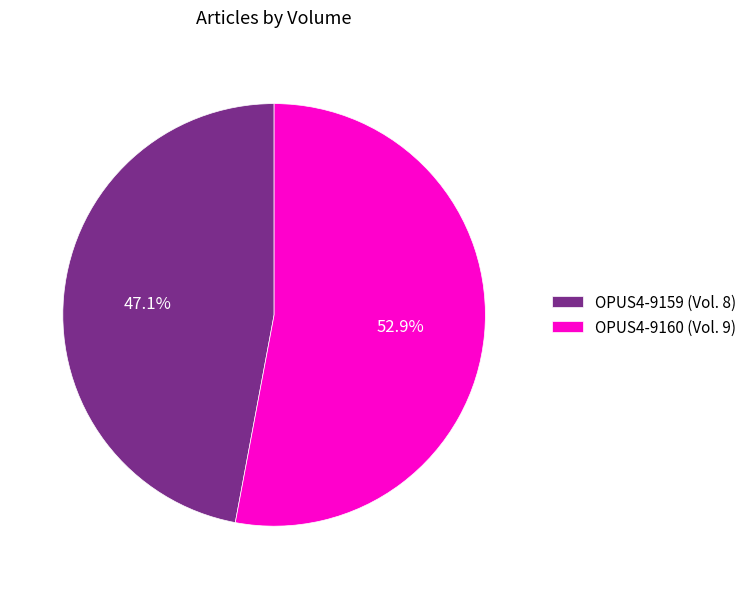

To the nearest percent, what is the average slice percentage?

50%